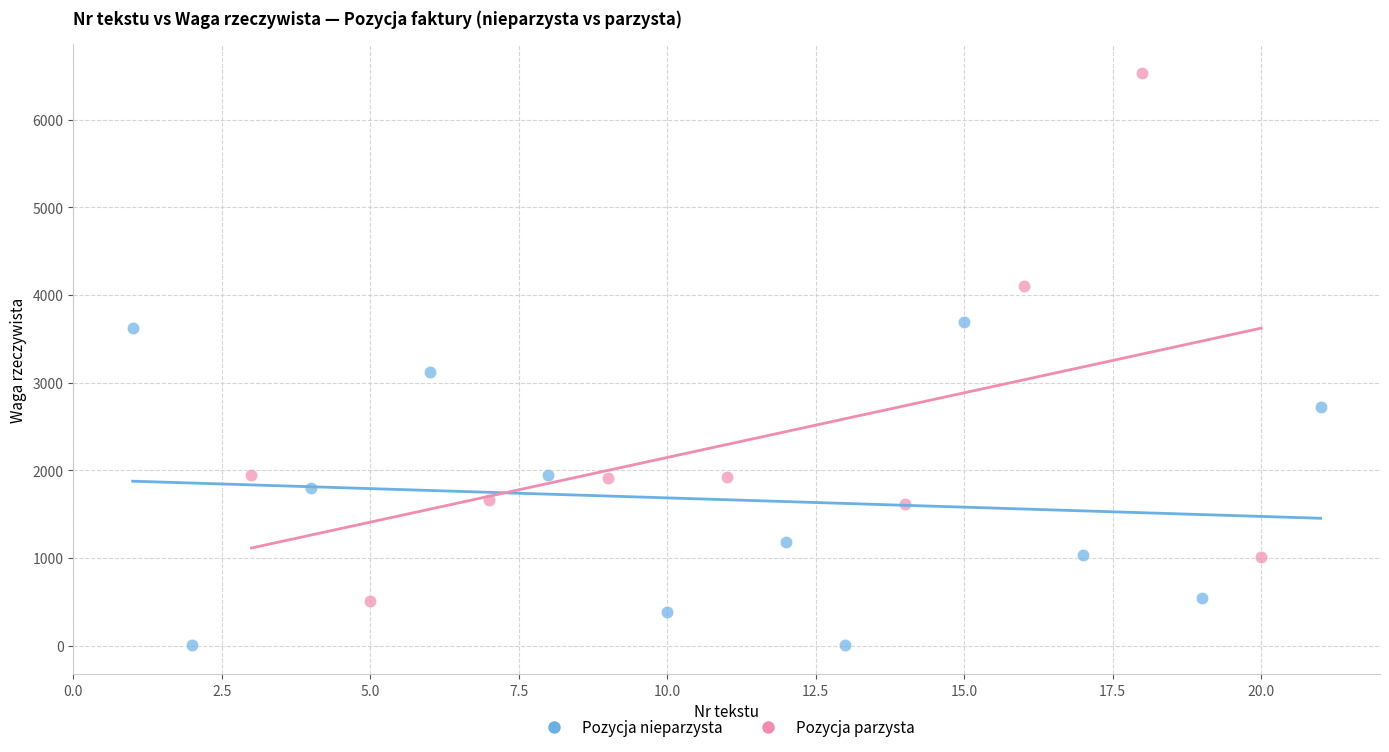

Which series contains the highest Y value?

Pozycja parzysta